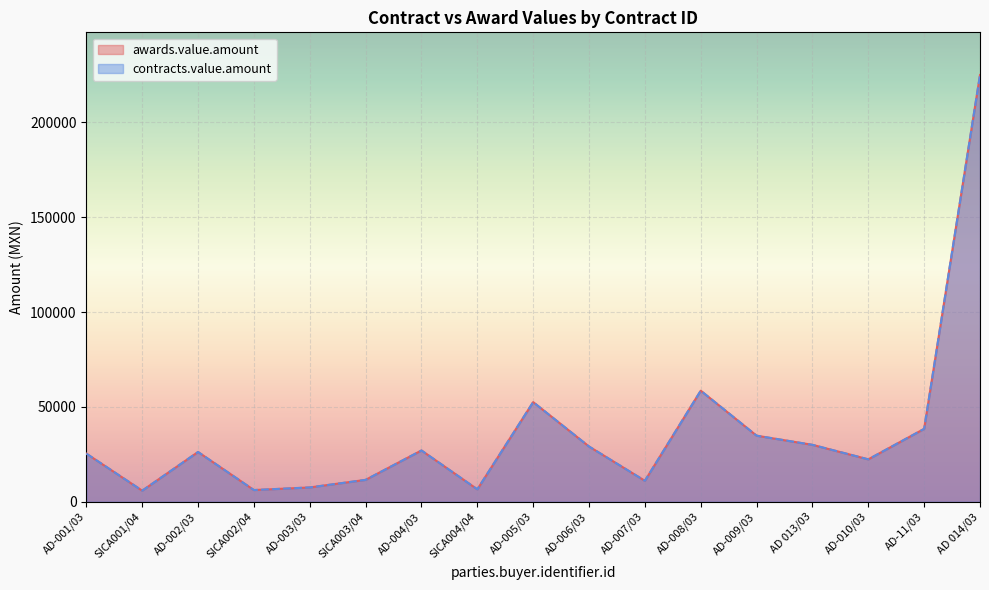

How many data points in awards.value.amount are less than 26200?

8